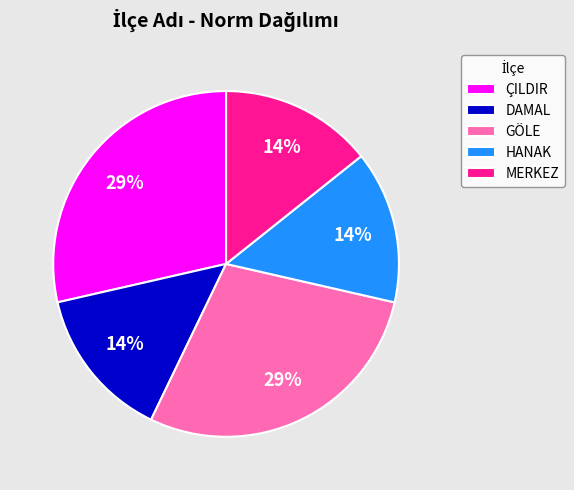

Is the sum of ÇILDIR and DAMAL greater than half?

No